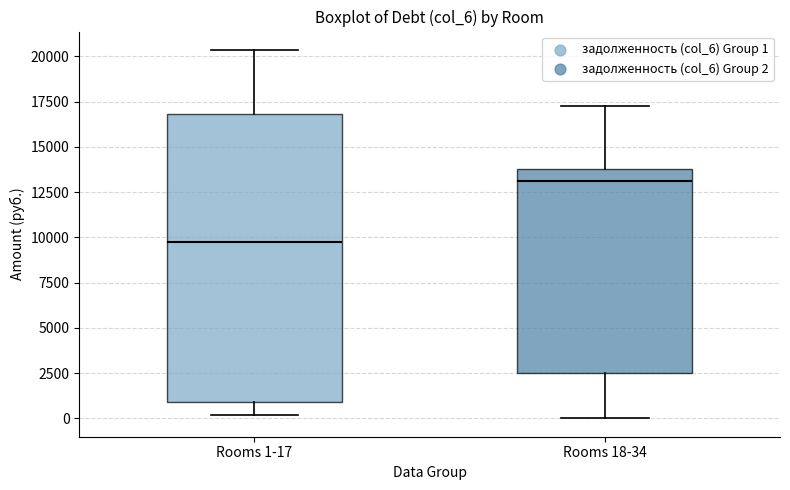

Which box has the lowest median line?

Rooms 1-17